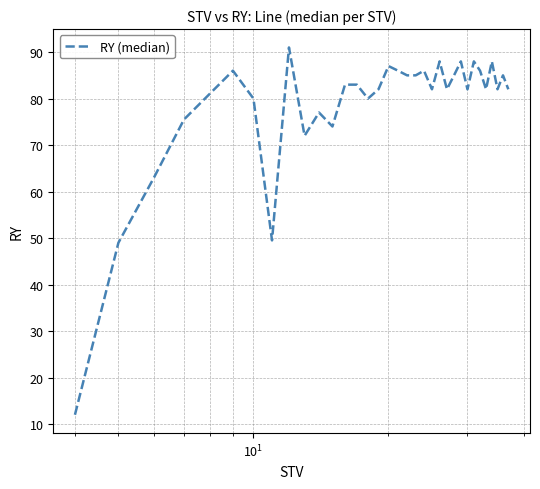

What is the difference between the maximum and minimum values?

79.0